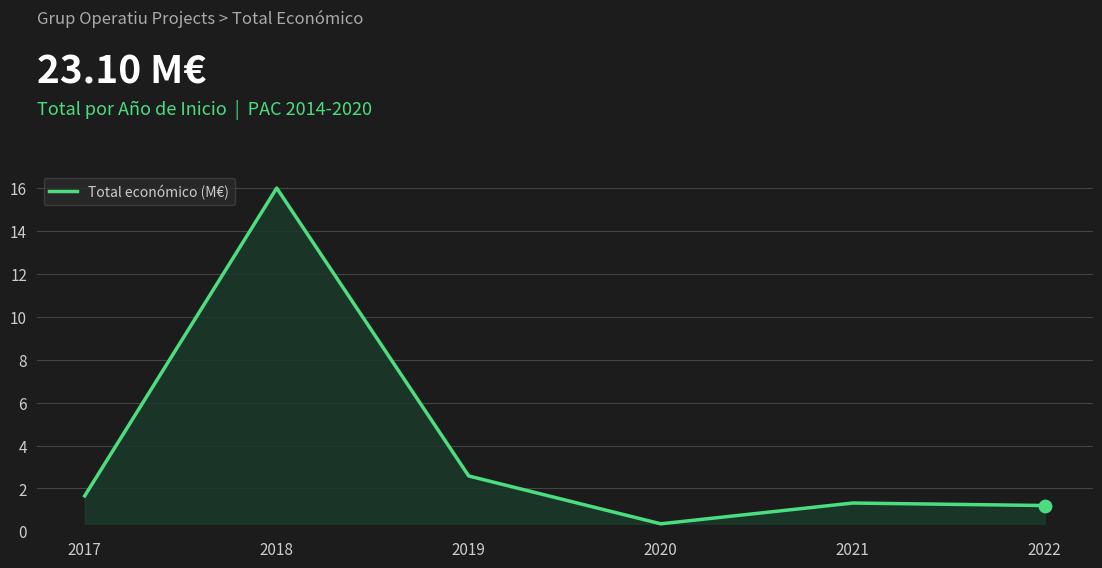

Between 2017 and 2020, which is larger?

2017